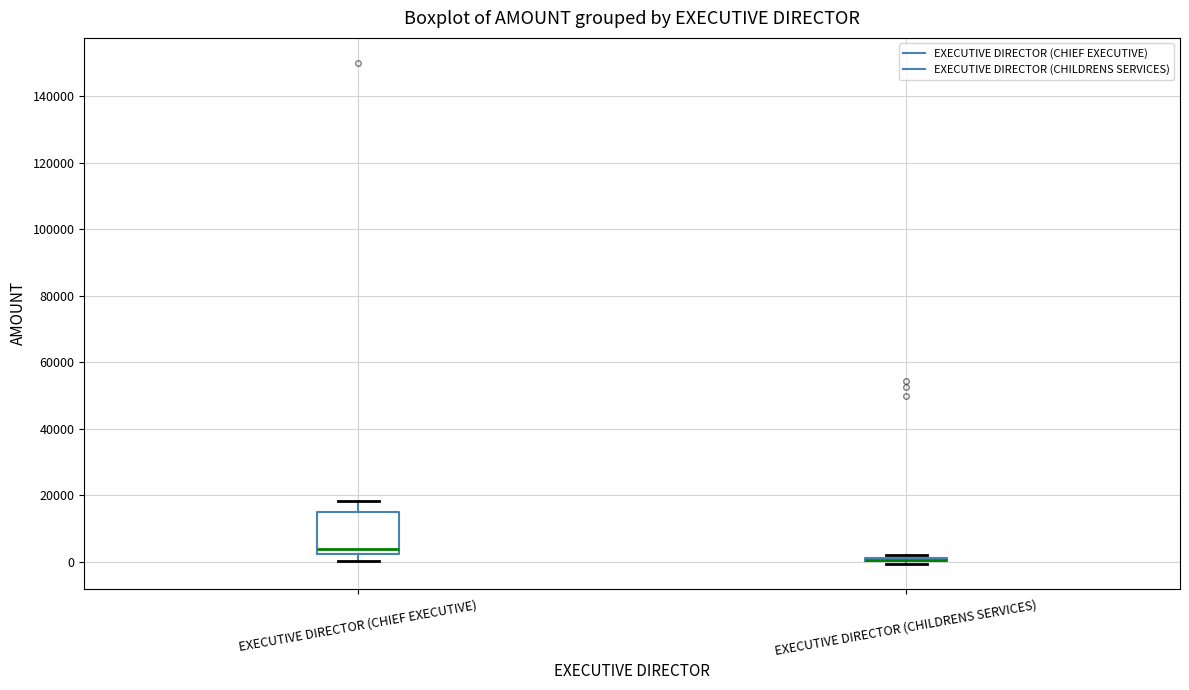

Reading left to right, transcribe this box plot: for each box, give where its median line is, the range the box spans, and where its two whiskers end, as read against the y-axis. The values are not printed on the chart, so give them approximately, as read against the axis.

EXECUTIVE DIRECTOR (CHIEF EXECUTIVE): median 4000, box 2000 to 16000, whiskers 0 to 18000
EXECUTIVE DIRECTOR (CHILDRENS SERVICES): box collapsed to a line at 0, whiskers 0 to 2000